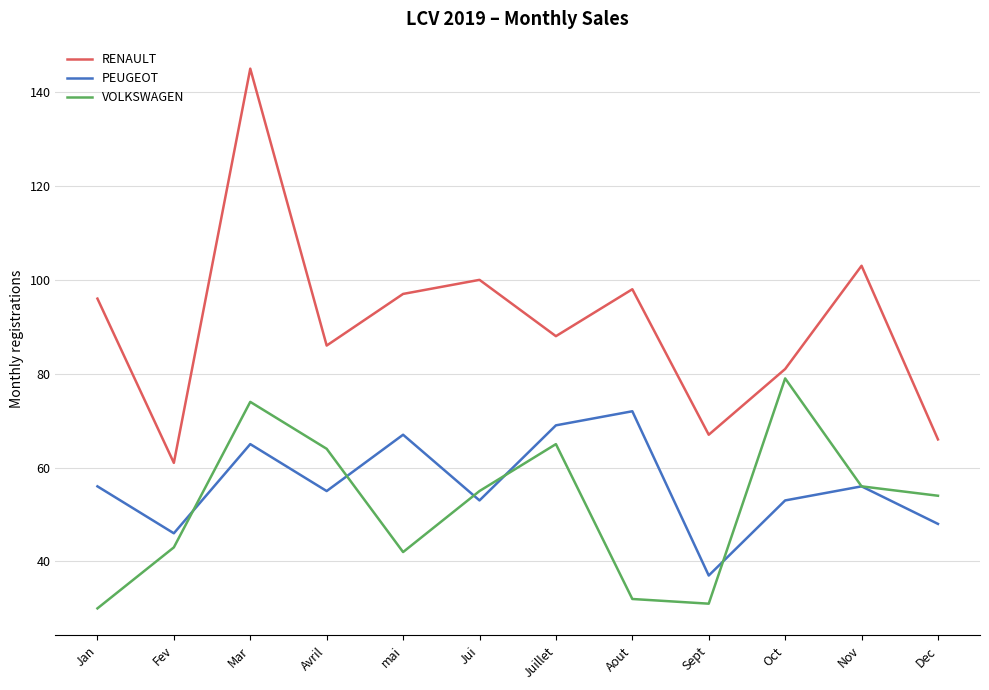

Is it true that RENAULT equals 67 at Sept?

True